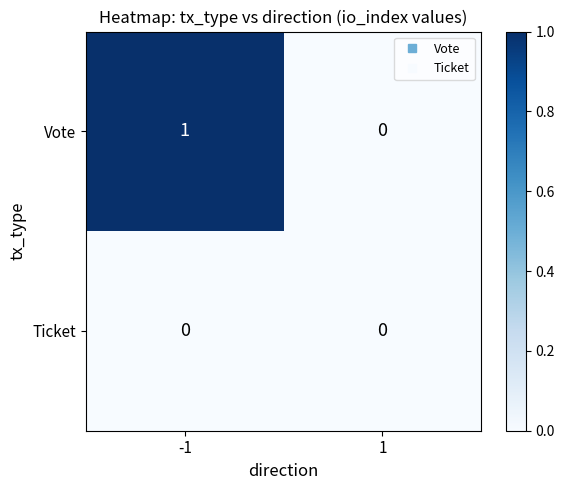

The Vote series shows 1 at 1. True or false?

False